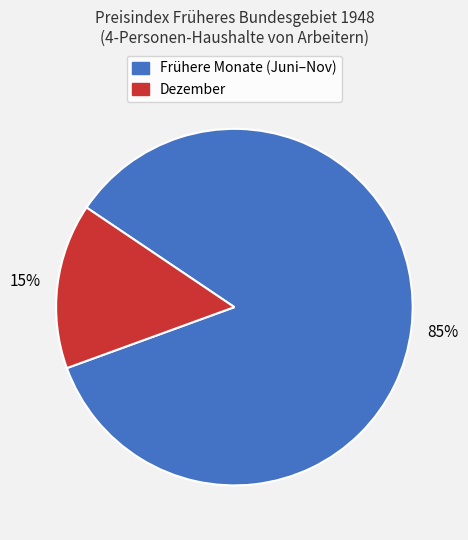

To the nearest percent, what is the difference between the largest and smallest slice percentages?

70%